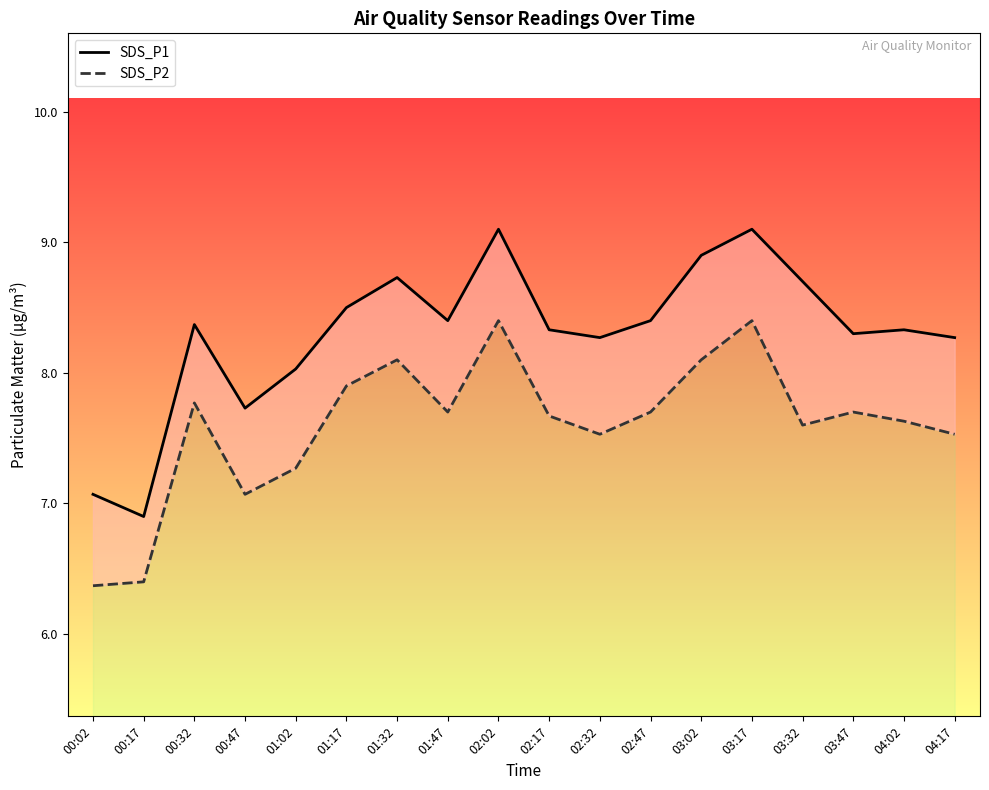

True or false: SDS_P1 has a value of 9.1 at 02:02.

True